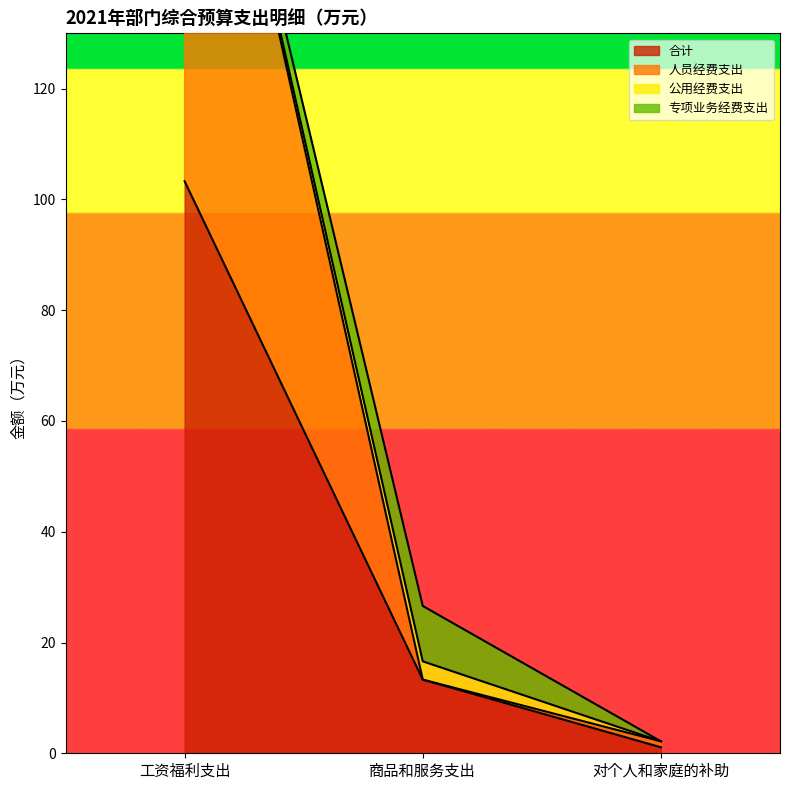

At how many categories does at least one series exceed 150?

1